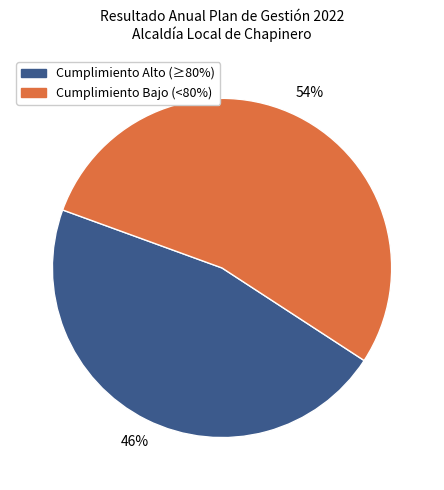

To the nearest percent, what is the average slice percentage?

50%